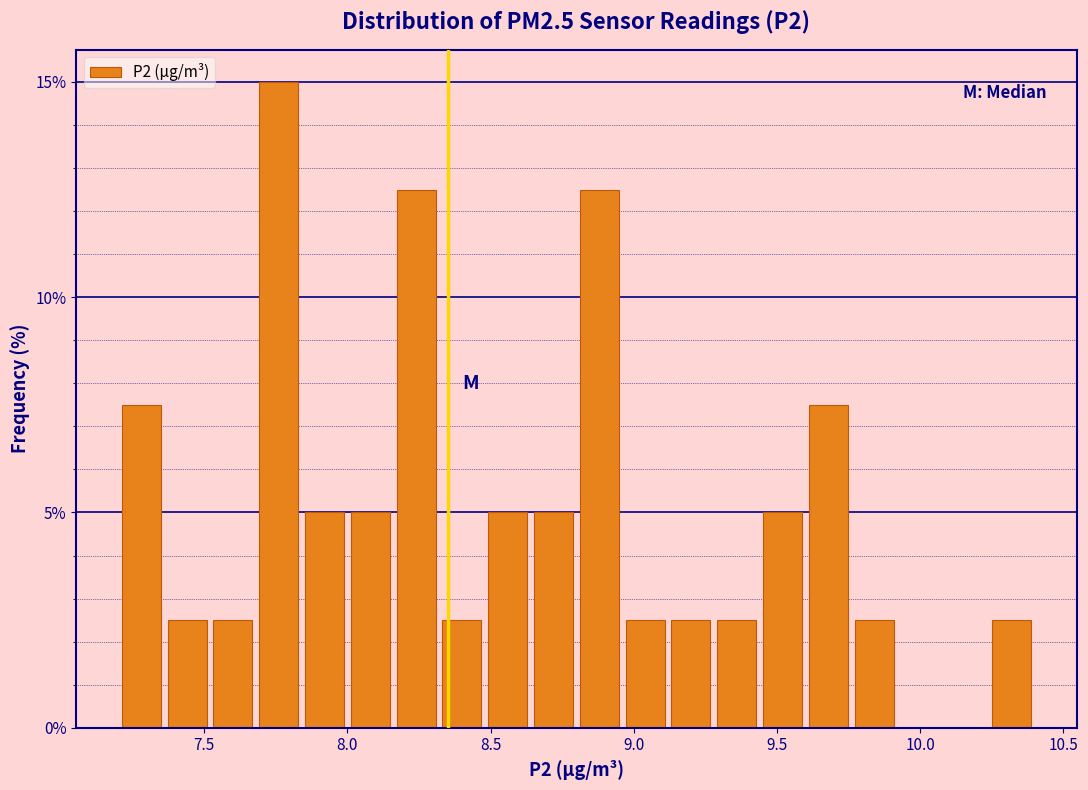

Around what value on the x-axis is the tallest bar? Give the approximate position of its centre, as read against the axis.

7.75